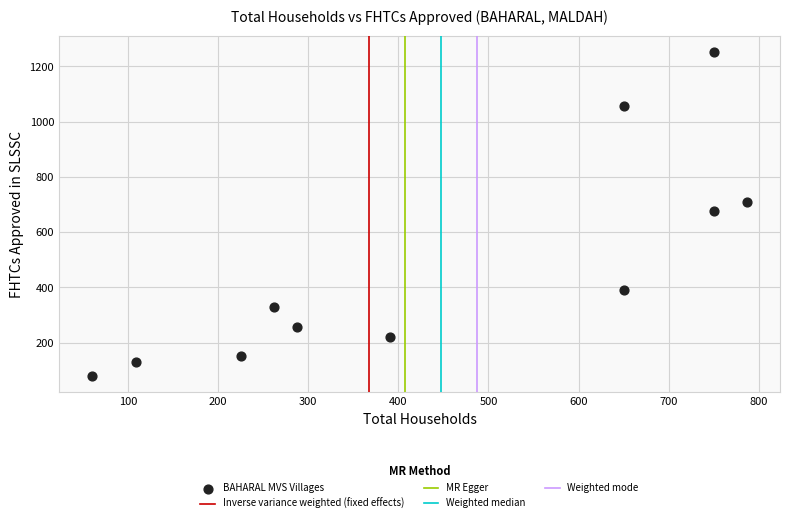

What is the range of X values (max minus min)?

727